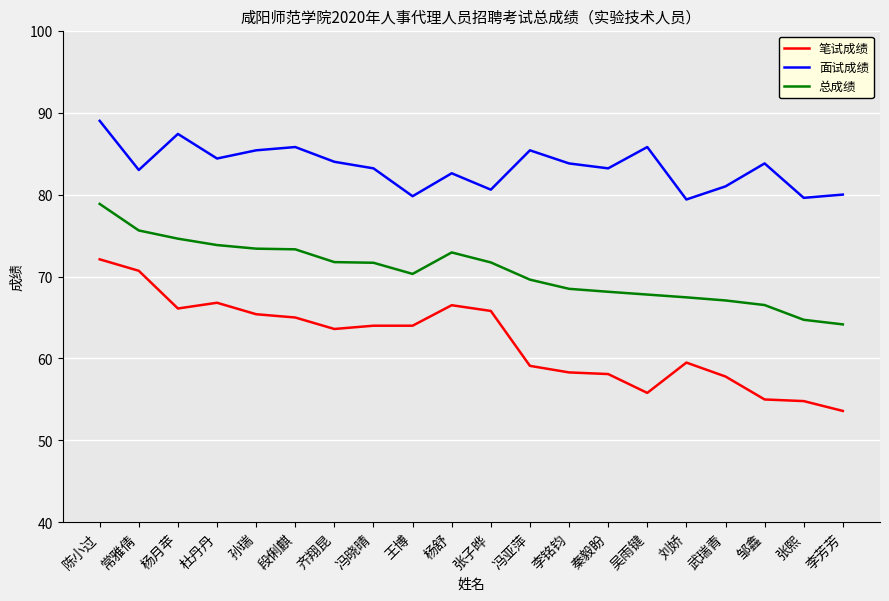

True or false: 总成绩 has more than 0 points higher than both neighbors.

True